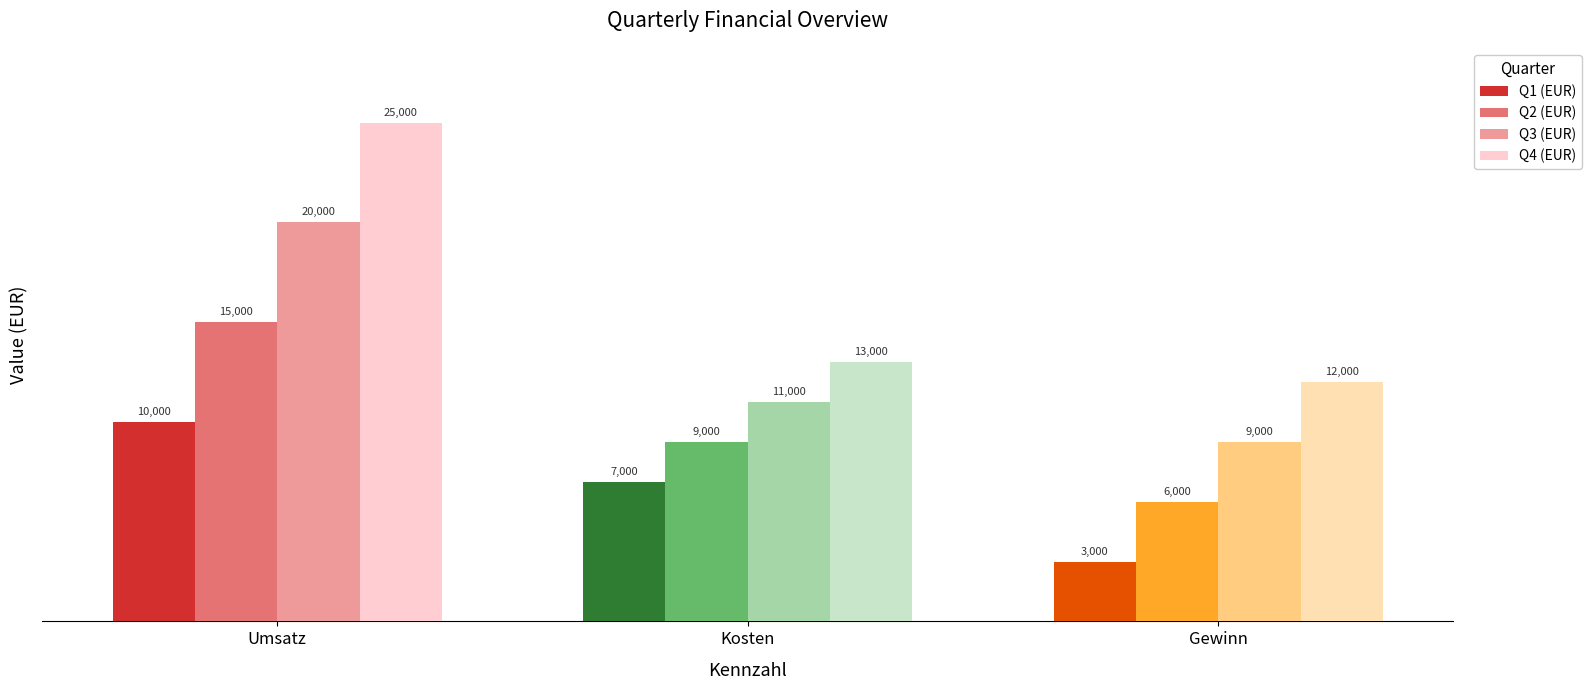

How many values in the Q4 (EUR) series exceed 13000?

1